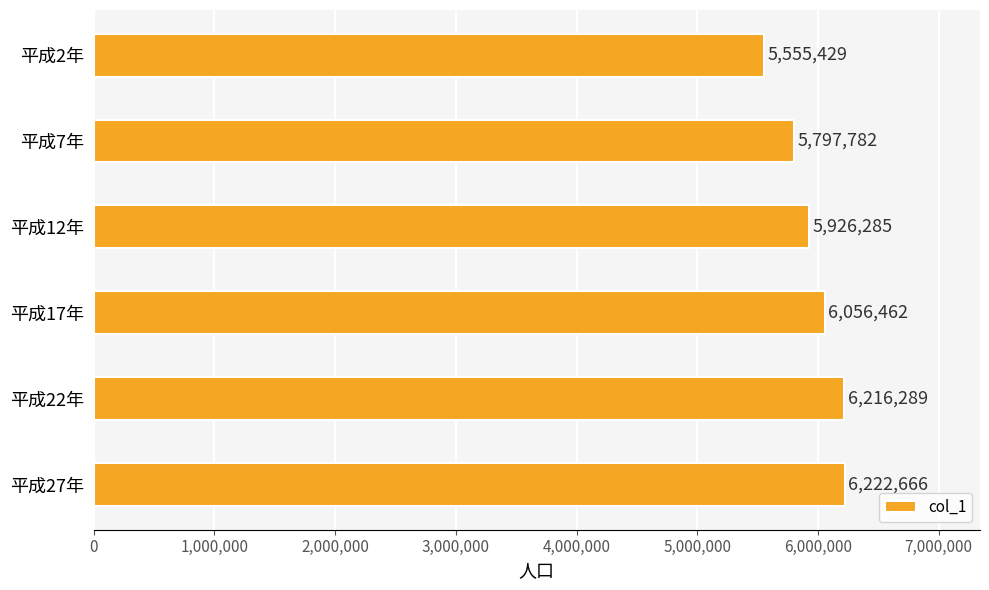

Are the bars grouped side by side (vs. stacked)?

No